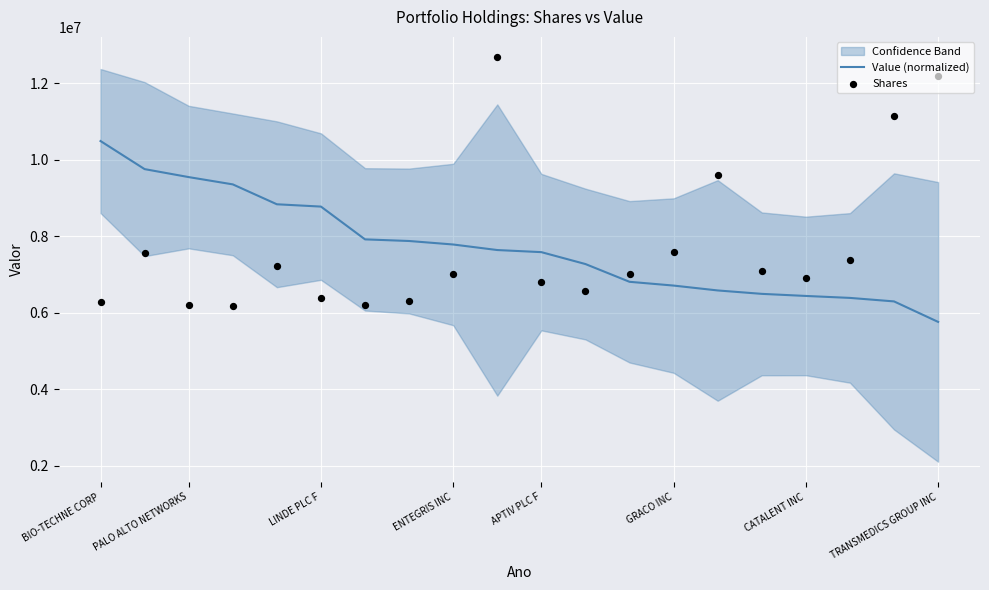

Is the value of Value (normalized) at 14 greater than the value of Shares at 17?

No